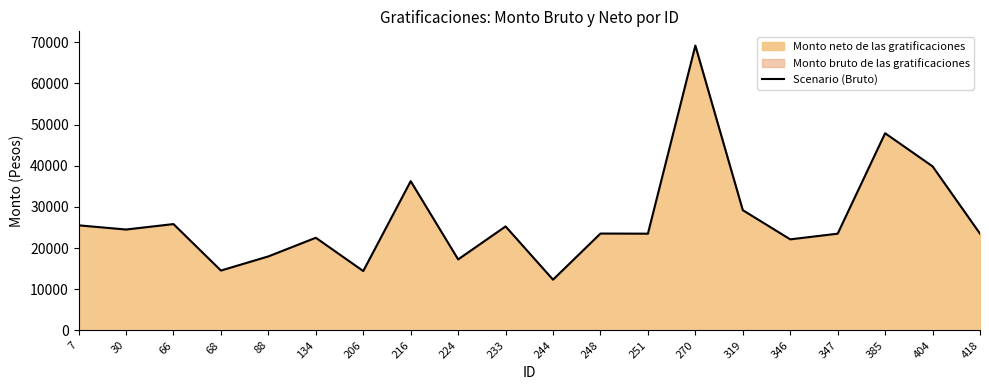

Rank the categories by value from lowest to highest.

244, 206, 68, 224, 88, 346, 134, 251, 347, 418, 248, 30, 233, 7, 66, 319, 216, 404, 385, 270